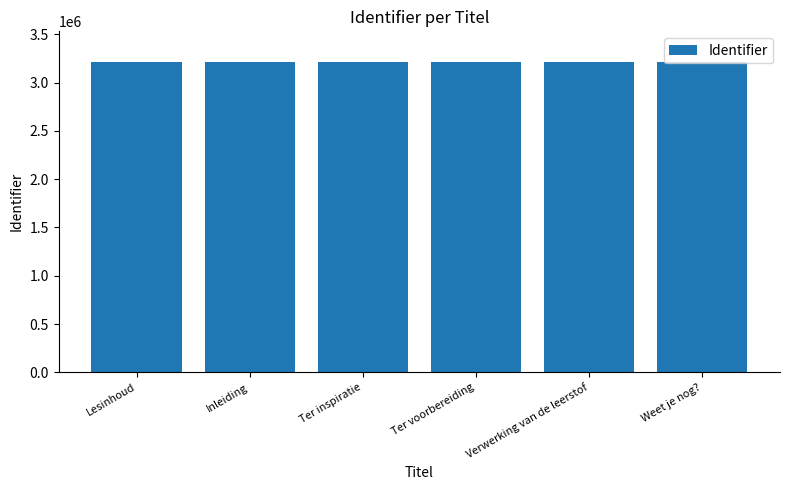

How many distinct data groups are displayed?

1